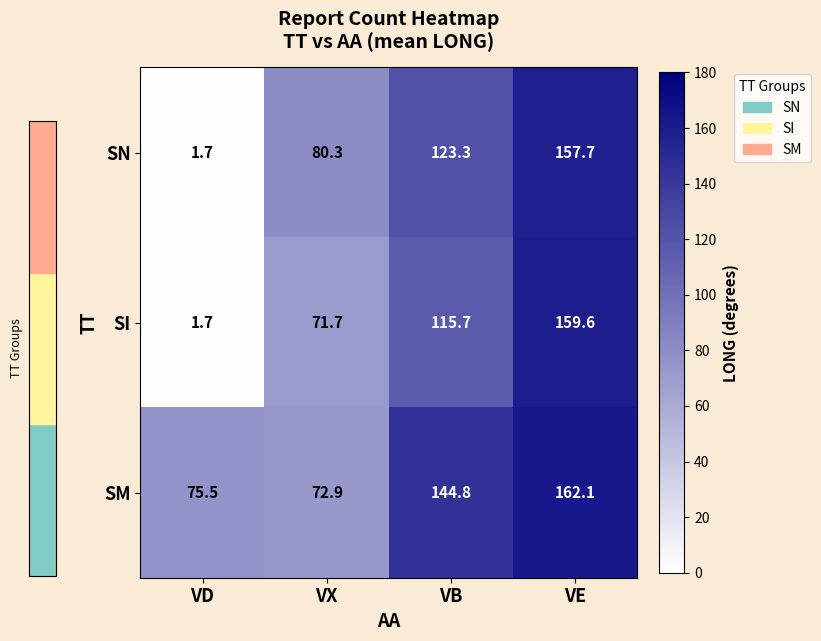

At which label does SN first exceed 123?

VB